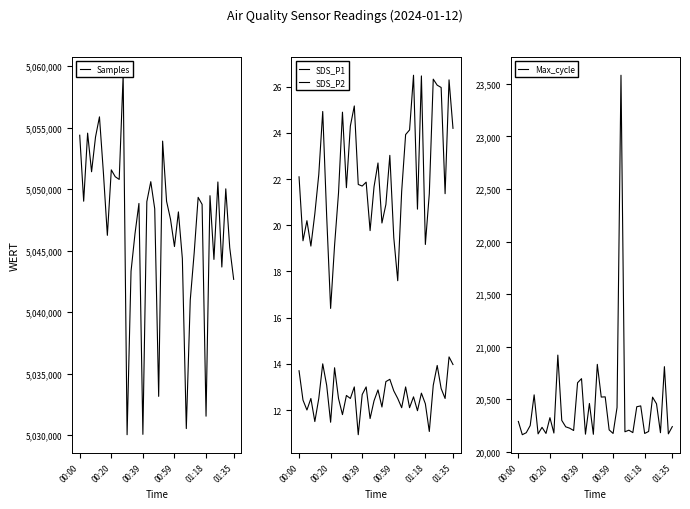

True or false: Samples and SDS_P1 intersect in this chart.

False